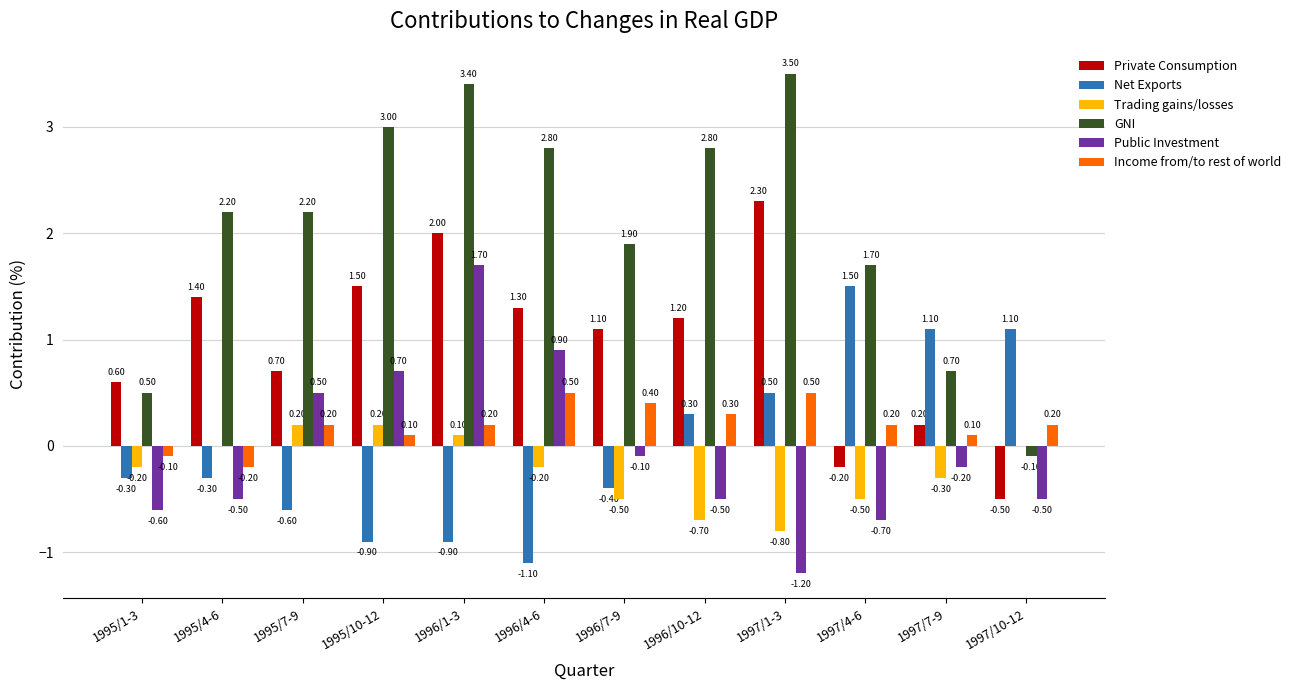

Reading right to left, what are all the values shown in this chart?

Private Consumption: 1997/10-12=-0.5	1997/7-9=0.2	1997/4-6=-0.2	1997/1-3=2.3	1996/10-12=1.2	1996/7-9=1.1	1996/4-6=1.3	1996/1-3=2.0	1995/10-12=1.5	1995/7-9=0.7	1995/4-6=1.4	1995/1-3=0.6
Net Exports: 1997/10-12=1.1	1997/7-9=1.1	1997/4-6=1.5	1997/1-3=0.5	1996/10-12=0.3	1996/7-9=-0.4	1996/4-6=-1.1	1996/1-3=-0.9	1995/10-12=-0.9	1995/7-9=-0.6	1995/4-6=-0.3	1995/1-3=-0.3
Trading gains/losses: 1997/10-12=0.0	1997/7-9=-0.3	1997/4-6=-0.5	1997/1-3=-0.8	1996/10-12=-0.7	1996/7-9=-0.5	1996/4-6=-0.2	1996/1-3=0.1	1995/10-12=0.2	1995/7-9=0.2	1995/4-6=0.0	1995/1-3=-0.2
GNI: 1997/10-12=-0.1	1997/7-9=0.7	1997/4-6=1.7	1997/1-3=3.5	1996/10-12=2.8	1996/7-9=1.9	1996/4-6=2.8	1996/1-3=3.4	1995/10-12=3.0	1995/7-9=2.2	1995/4-6=2.2	1995/1-3=0.5
Public Investment: 1997/10-12=-0.5	1997/7-9=-0.2	1997/4-6=-0.7	1997/1-3=-1.2	1996/10-12=-0.5	1996/7-9=-0.1	1996/4-6=0.9	1996/1-3=1.7	1995/10-12=0.7	1995/7-9=0.5	1995/4-6=-0.5	1995/1-3=-0.6
Income from/to rest of world: 1997/10-12=0.2	1997/7-9=0.1	1997/4-6=0.2	1997/1-3=0.5	1996/10-12=0.3	1996/7-9=0.4	1996/4-6=0.5	1996/1-3=0.2	1995/10-12=0.1	1995/7-9=0.2	1995/4-6=-0.2	1995/1-3=-0.1